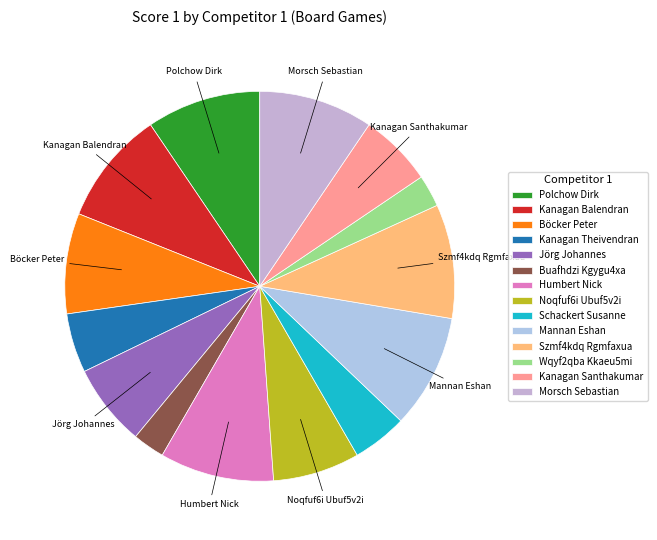

To the nearest percent, what is the difference between the Jörg Johannes and Wqyf2qba Kkaeu5mi slice percentages?

4%